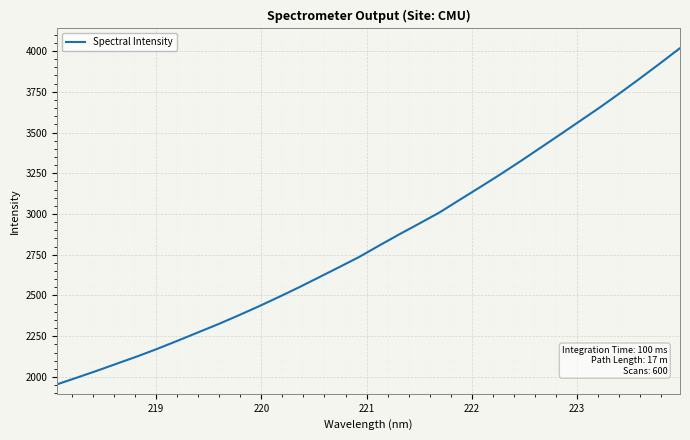

What is the difference between the maximum and minimum values?

2062.6